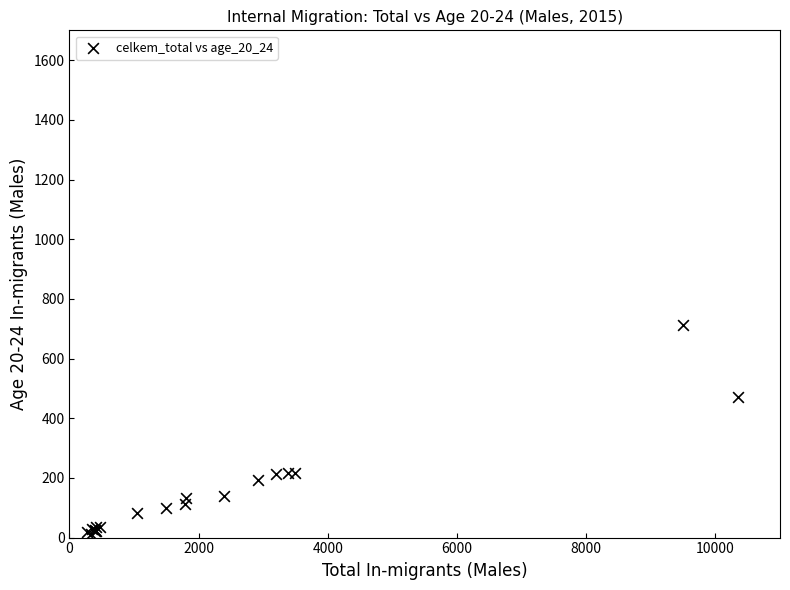

What Y value in the scatter plot is closest to 362?

471